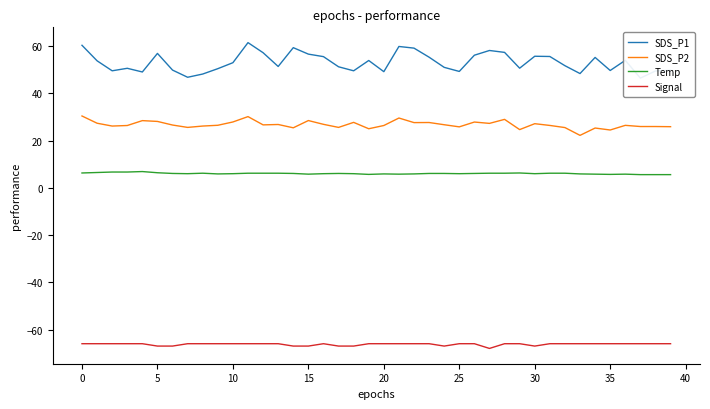

True or false: SDS_P1 and SDS_P2 cross at least once.

False